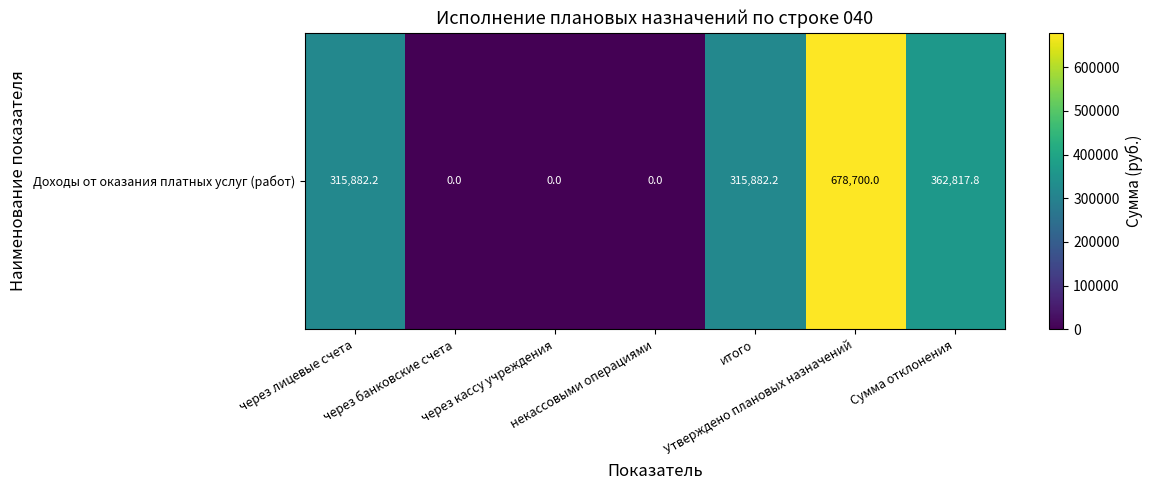

How many data points are above 315882?

4